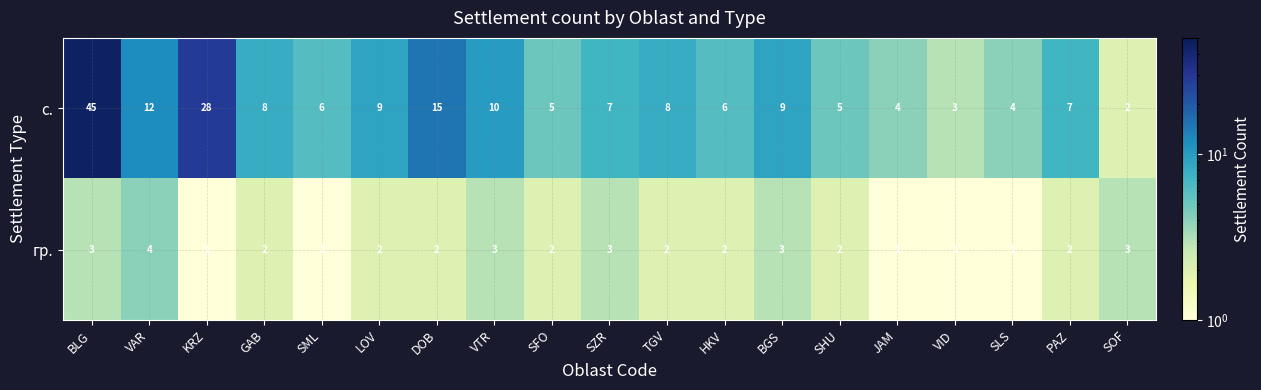

What is the sum of the с. values at GAB and VTR?

18